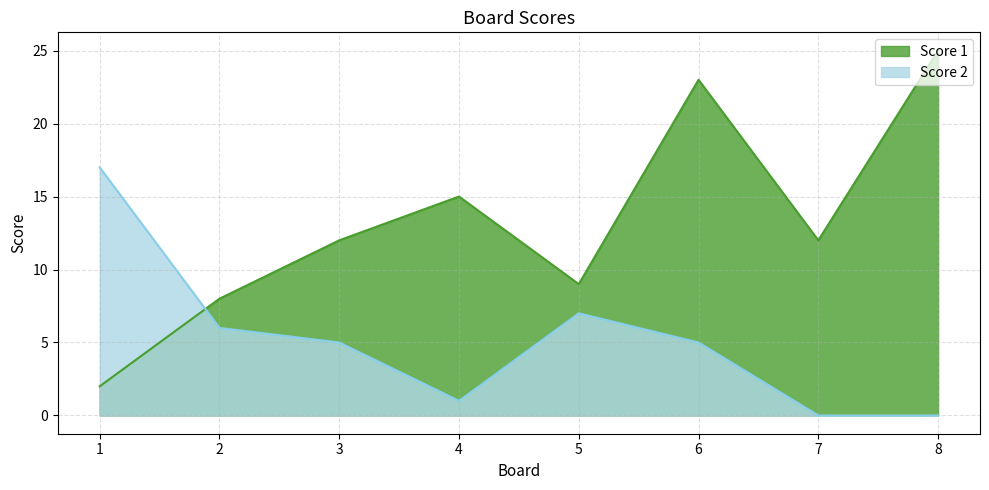

Where do Score 2 and Score 1 first cross each other?

1 and 2